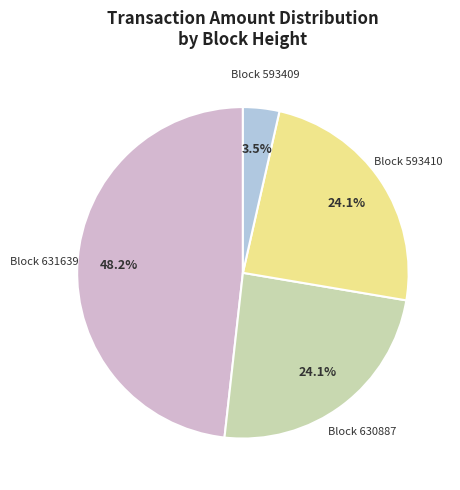

To the nearest percent, what is the difference between the largest and smallest slice percentages?

45%